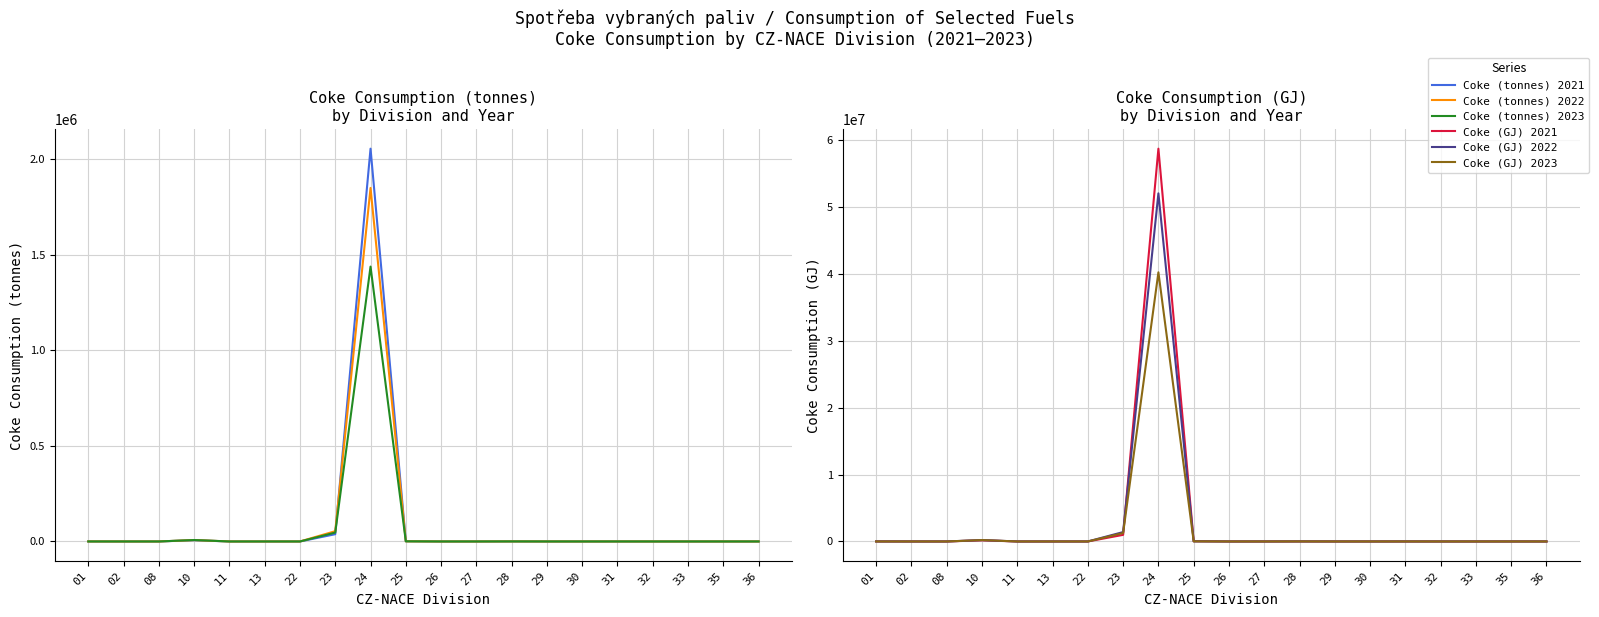

Where is Coke (tonnes) 2023 nearest to the value 719295?

23